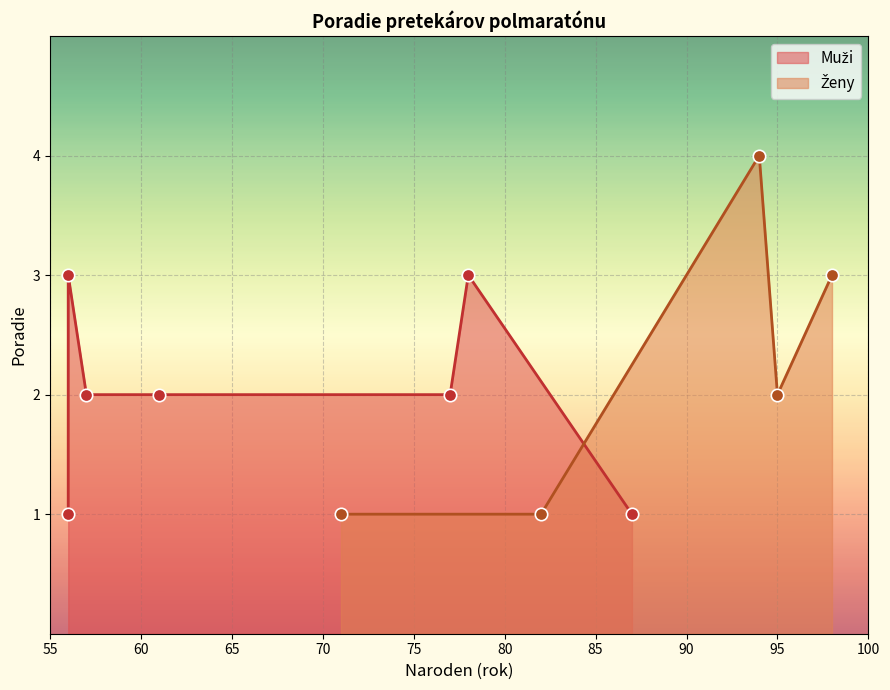

What are all the series names shown in the legend?

Muži, Ženy